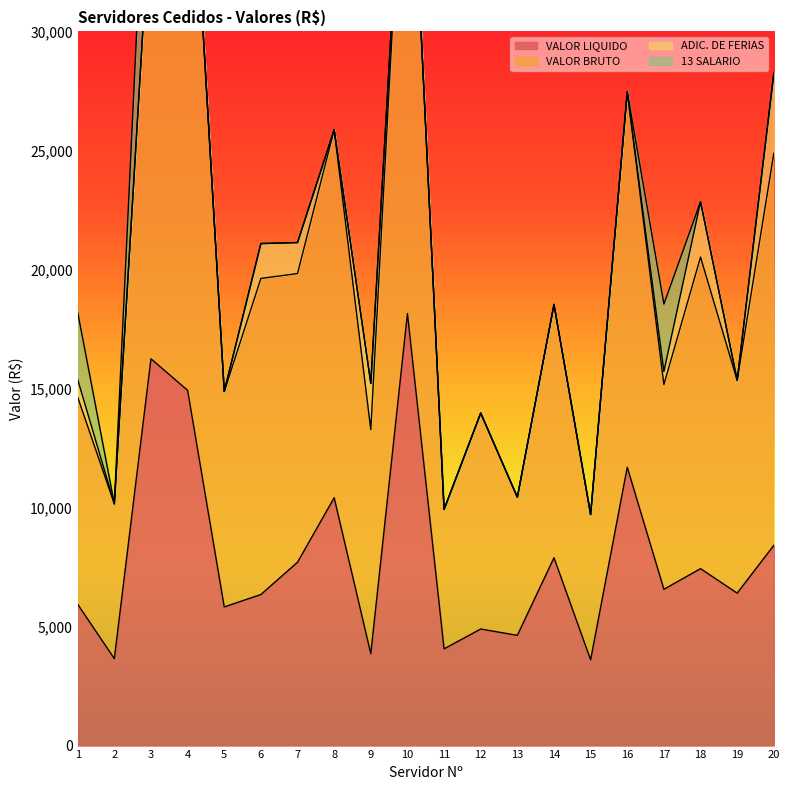

What is the value of the VALOR BRUTO point at the 11th from the left?

9920.2